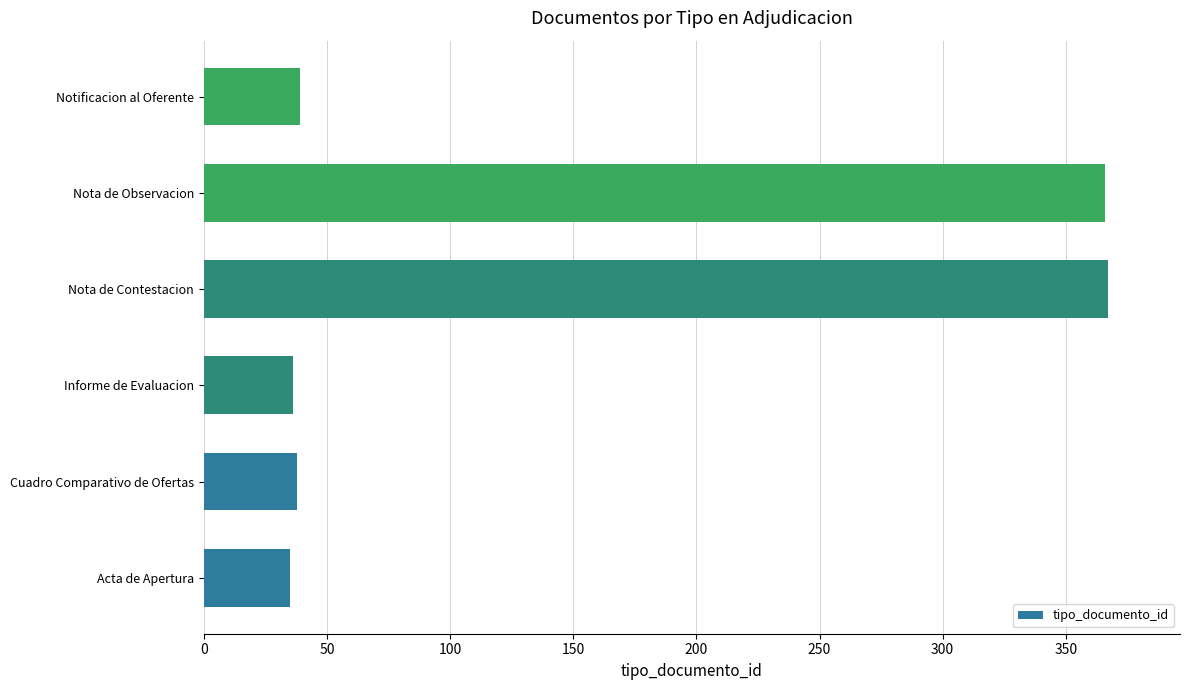

Are the bars horizontal?

Yes